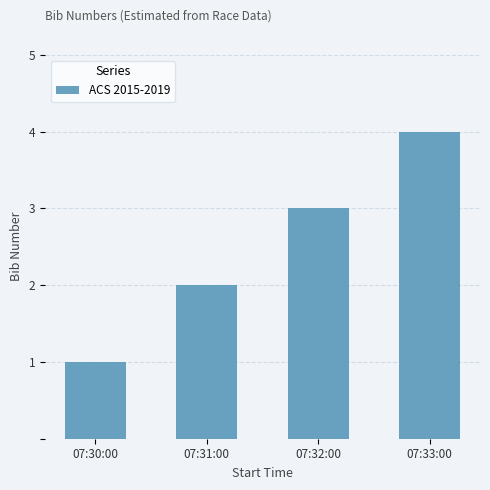

List the labels in order of value, largest first.

07:33:00, 07:32:00, 07:31:00, 07:30:00